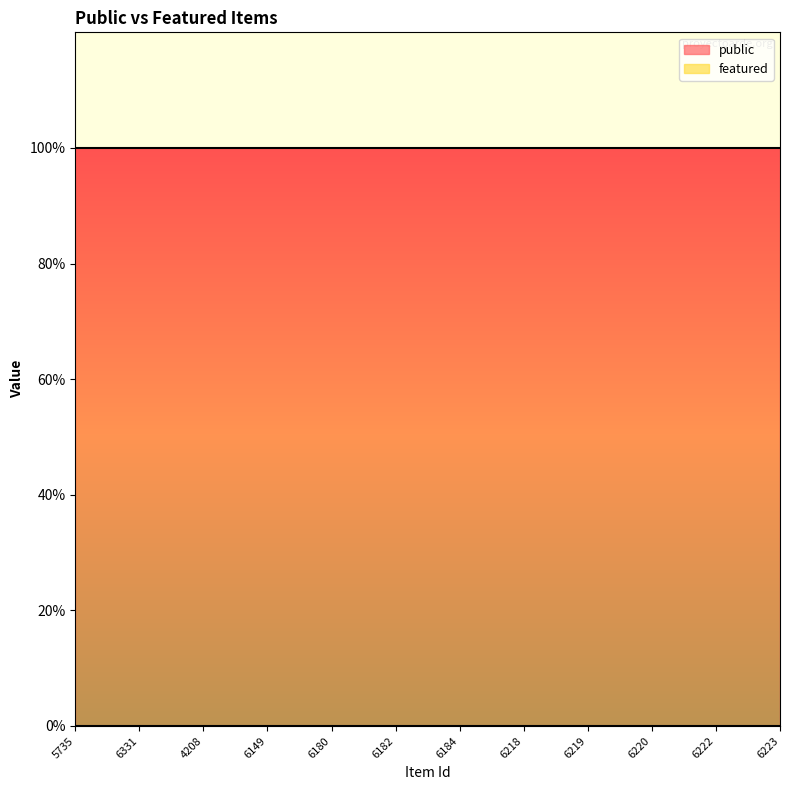

Reading left to right, transcribe all the data shown in this chart.

public: 1	1	1	1	1	1	1	1	1	1	1	1
featured: 0	0	0	0	0	0	0	0	0	0	0	0